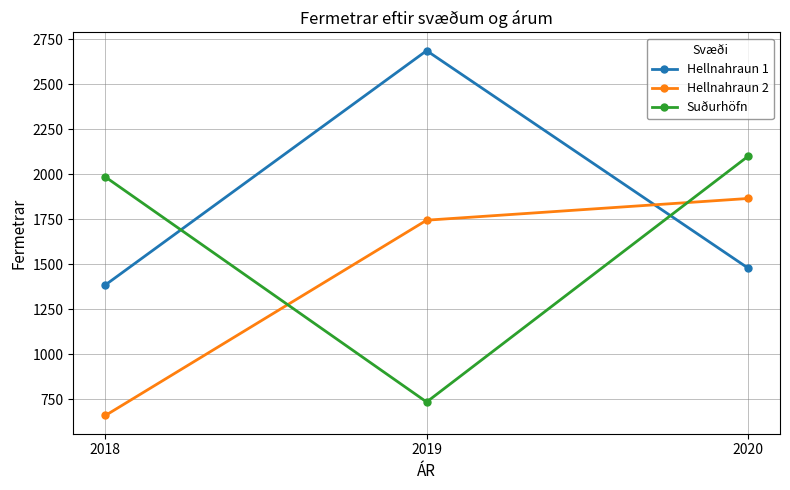

The value of Hellnahraun 2 at 2018 is 658.6. True or false?

True